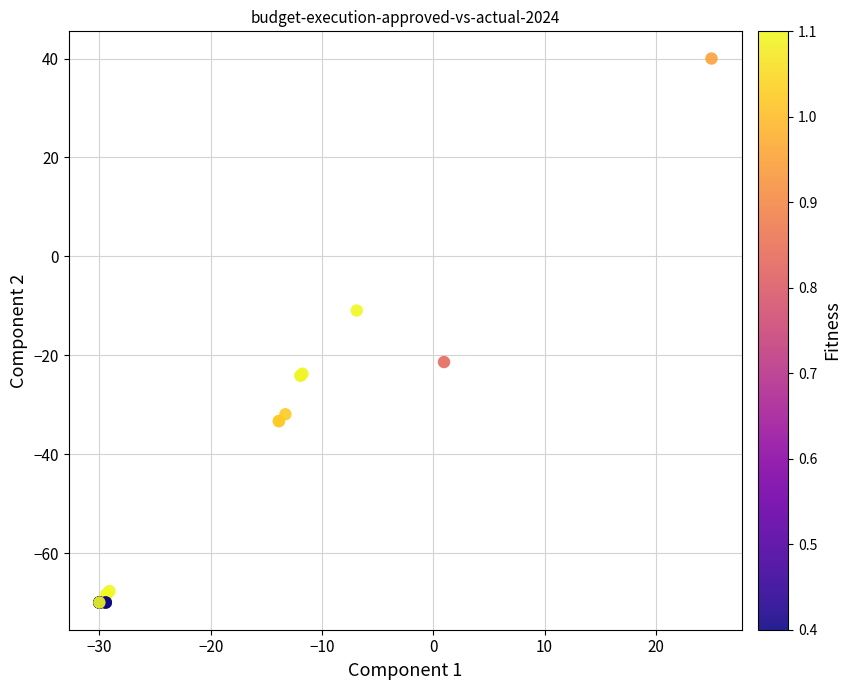

What Y value in the scatter plot is closest to -15?

-11.0